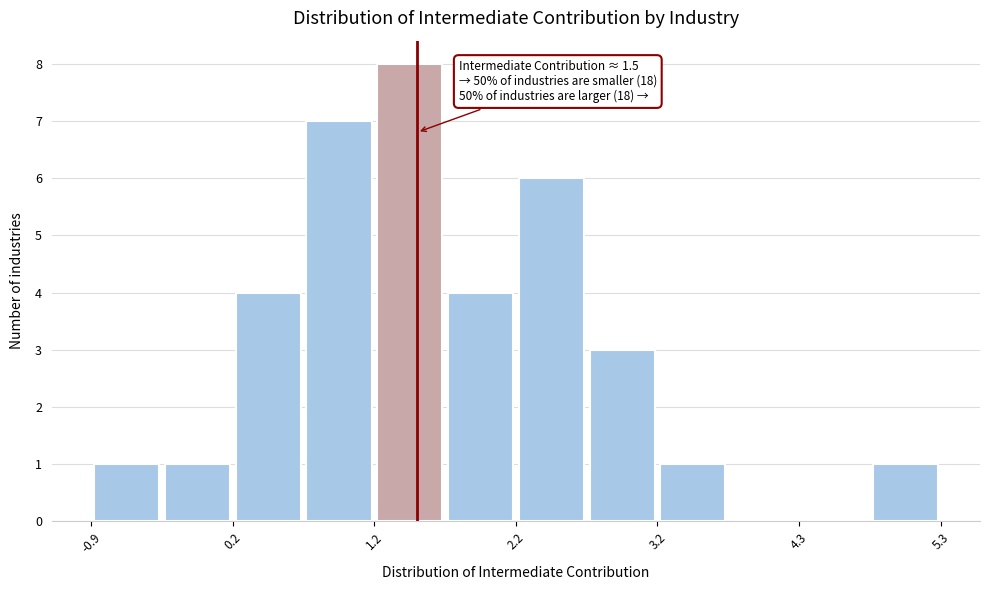

Around what value on the x-axis is the tallest bar? Give the approximate position of its centre, as read against the axis.

1.4